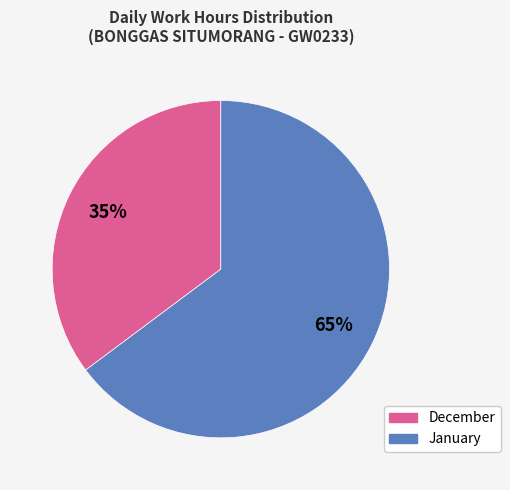

Is there a majority slice in this chart?

Yes